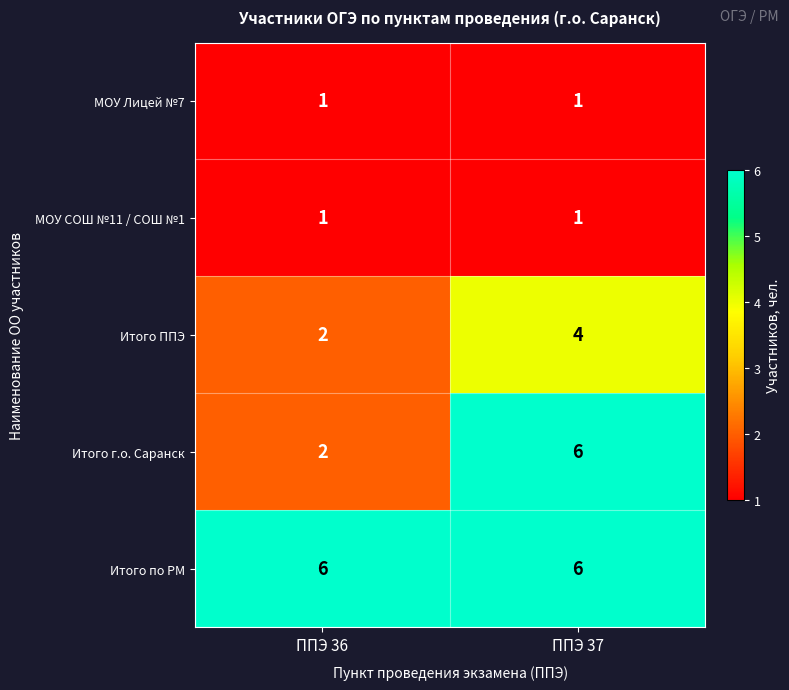

Which series has the largest range (max minus min)?

Итого г.о. Саранск